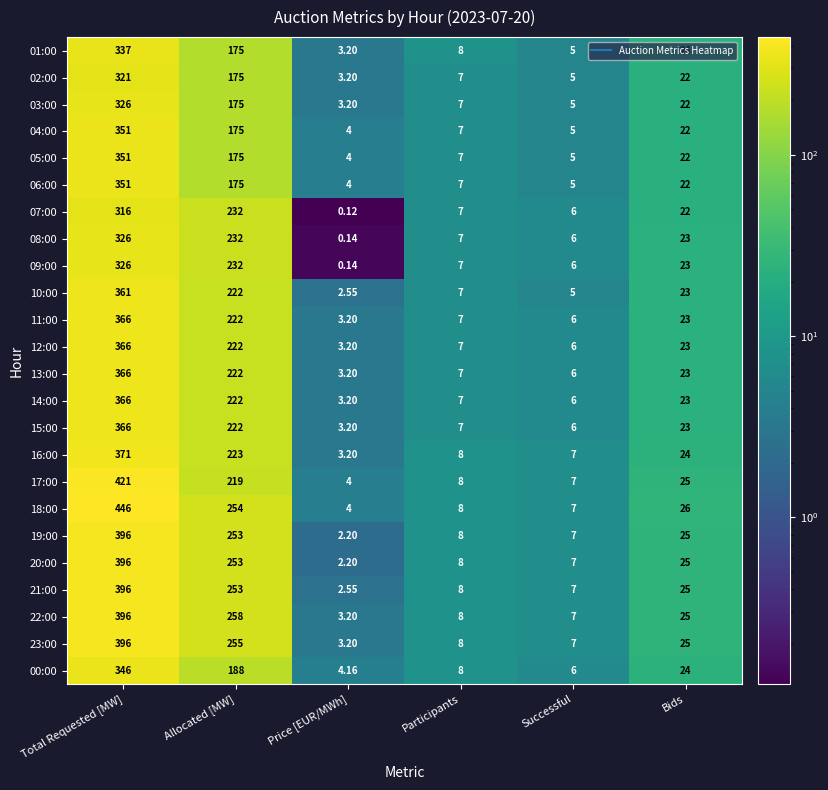

How many data points in 07:00 are less than 22?

3